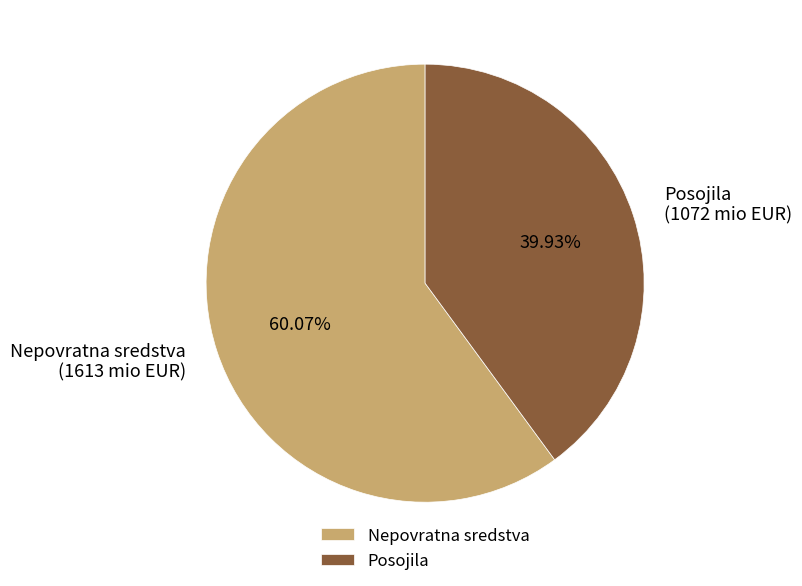

Rank the categories by value from lowest to highest.

Posojila, Nepovratna sredstva